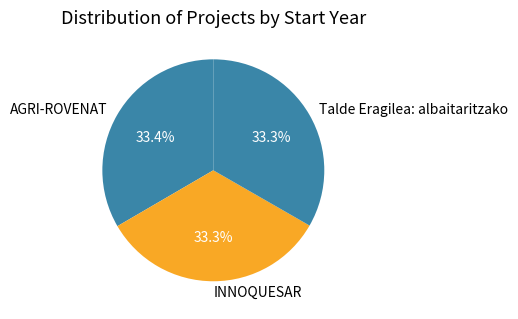

Is there any slice that represents more than half of the pie?

No